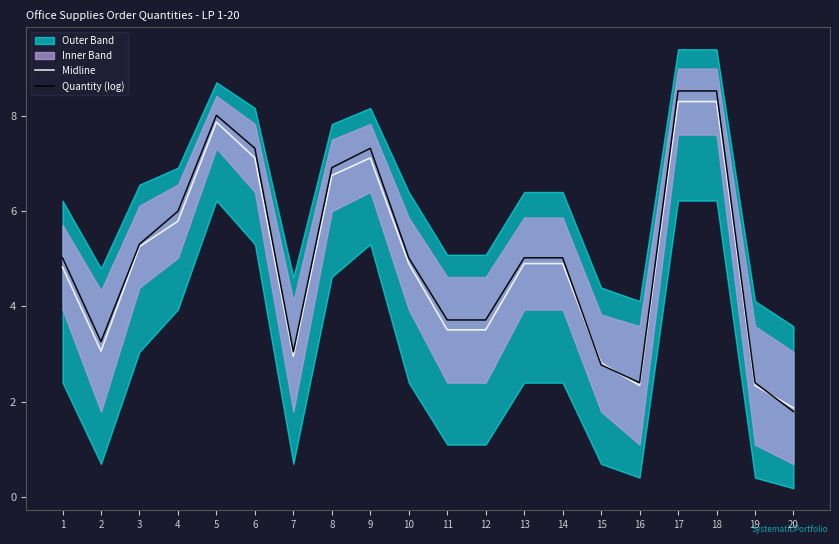

What is the lowest value of the Quantity (log) series?

1.8